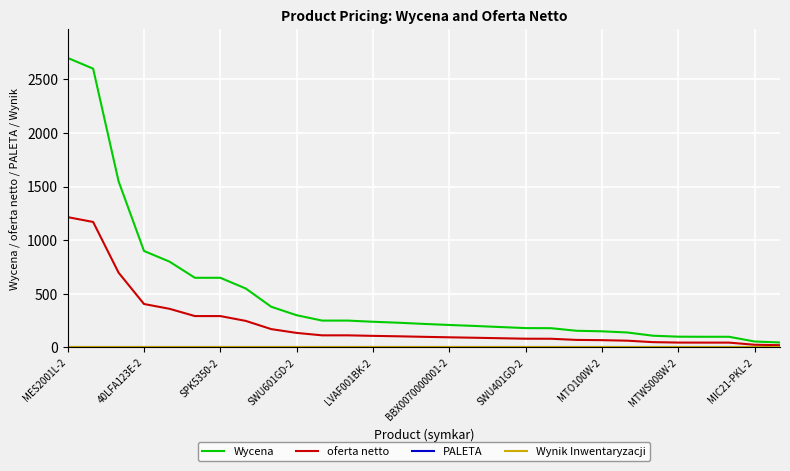

Which series has the largest total across all categories?

Wycena